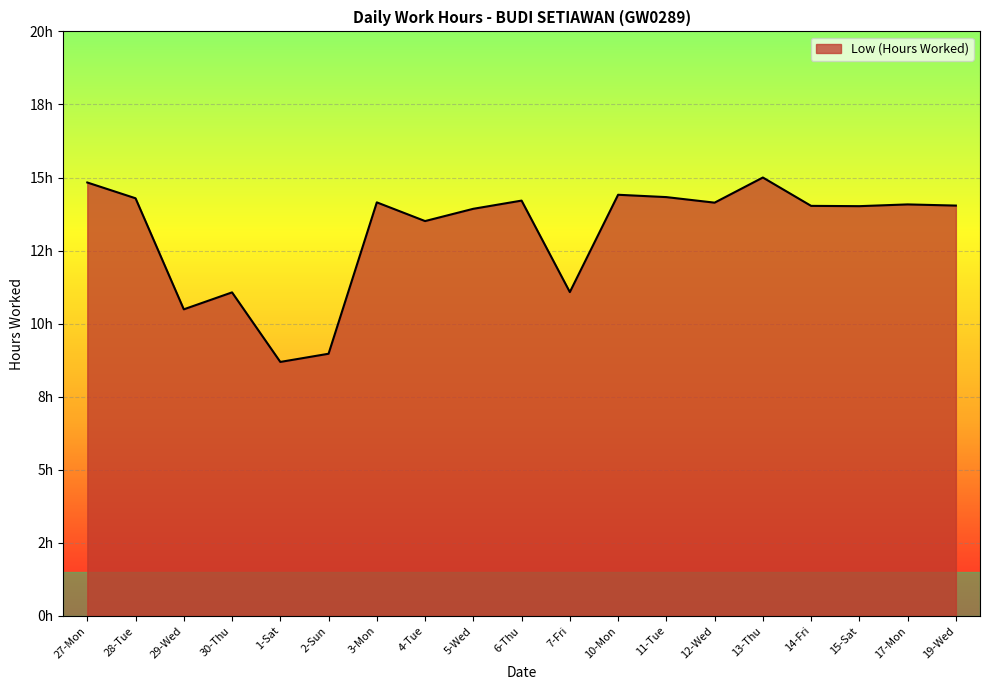

What is the difference between the values at 4-Tue and 14-Fri?

0.5